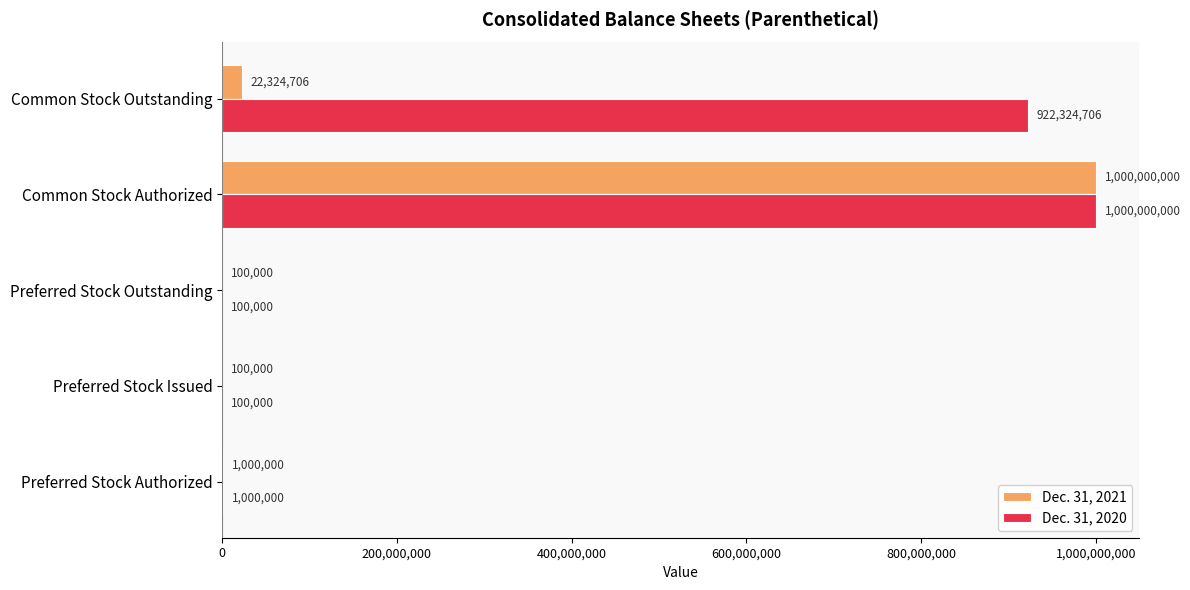

What is the sum of all Dec. 31, 2021 values?

1023524706